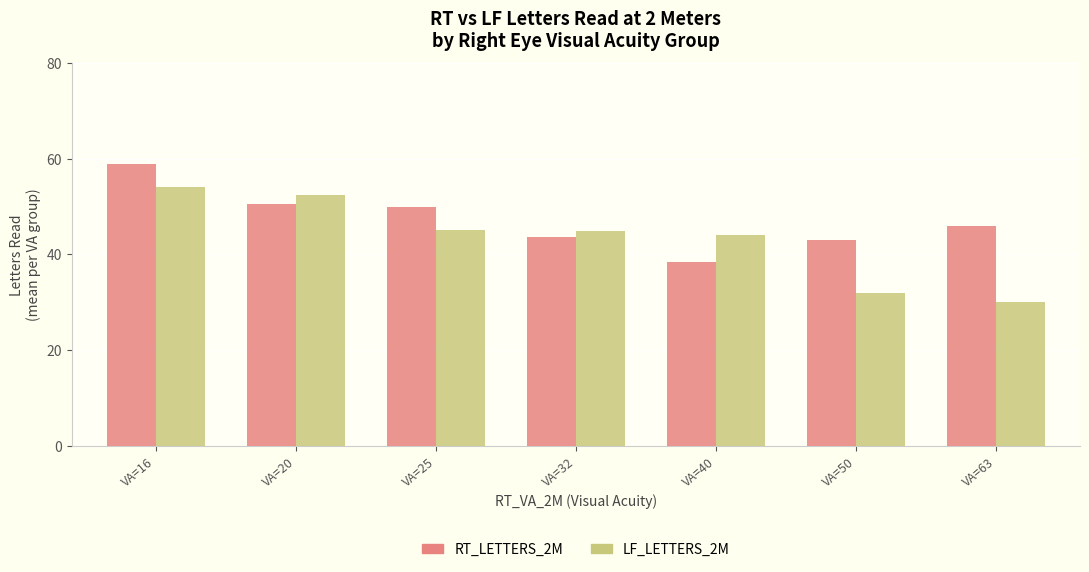

Rank the series at VA=40 from lowest to highest value.

RT_LETTERS_2M, LF_LETTERS_2M